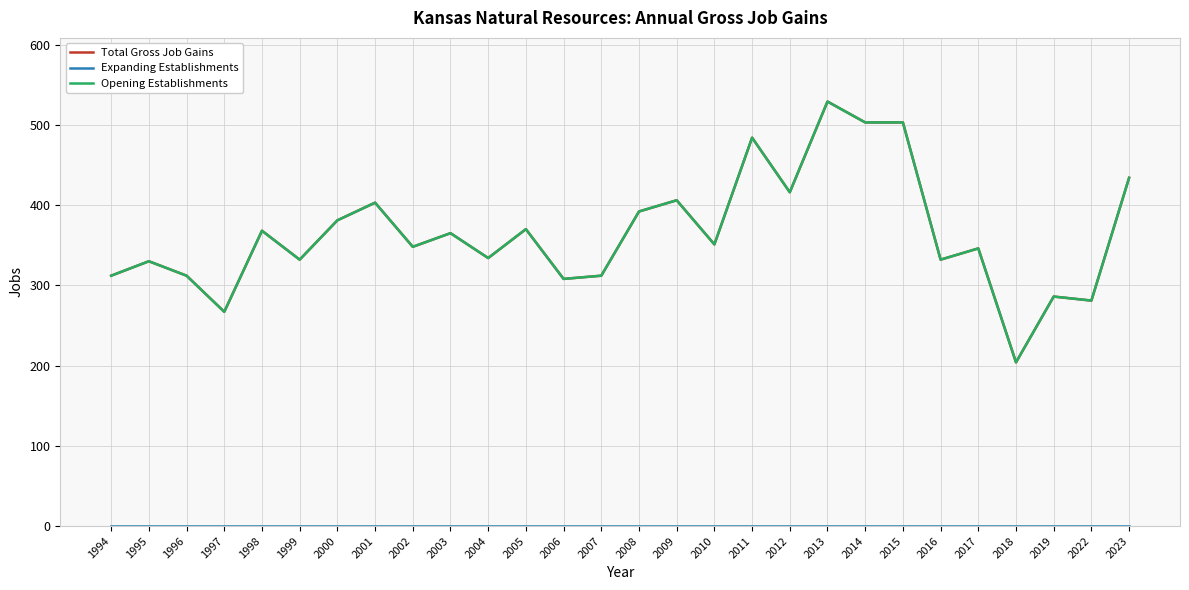

At which category is the sum across all series the highest?

2013